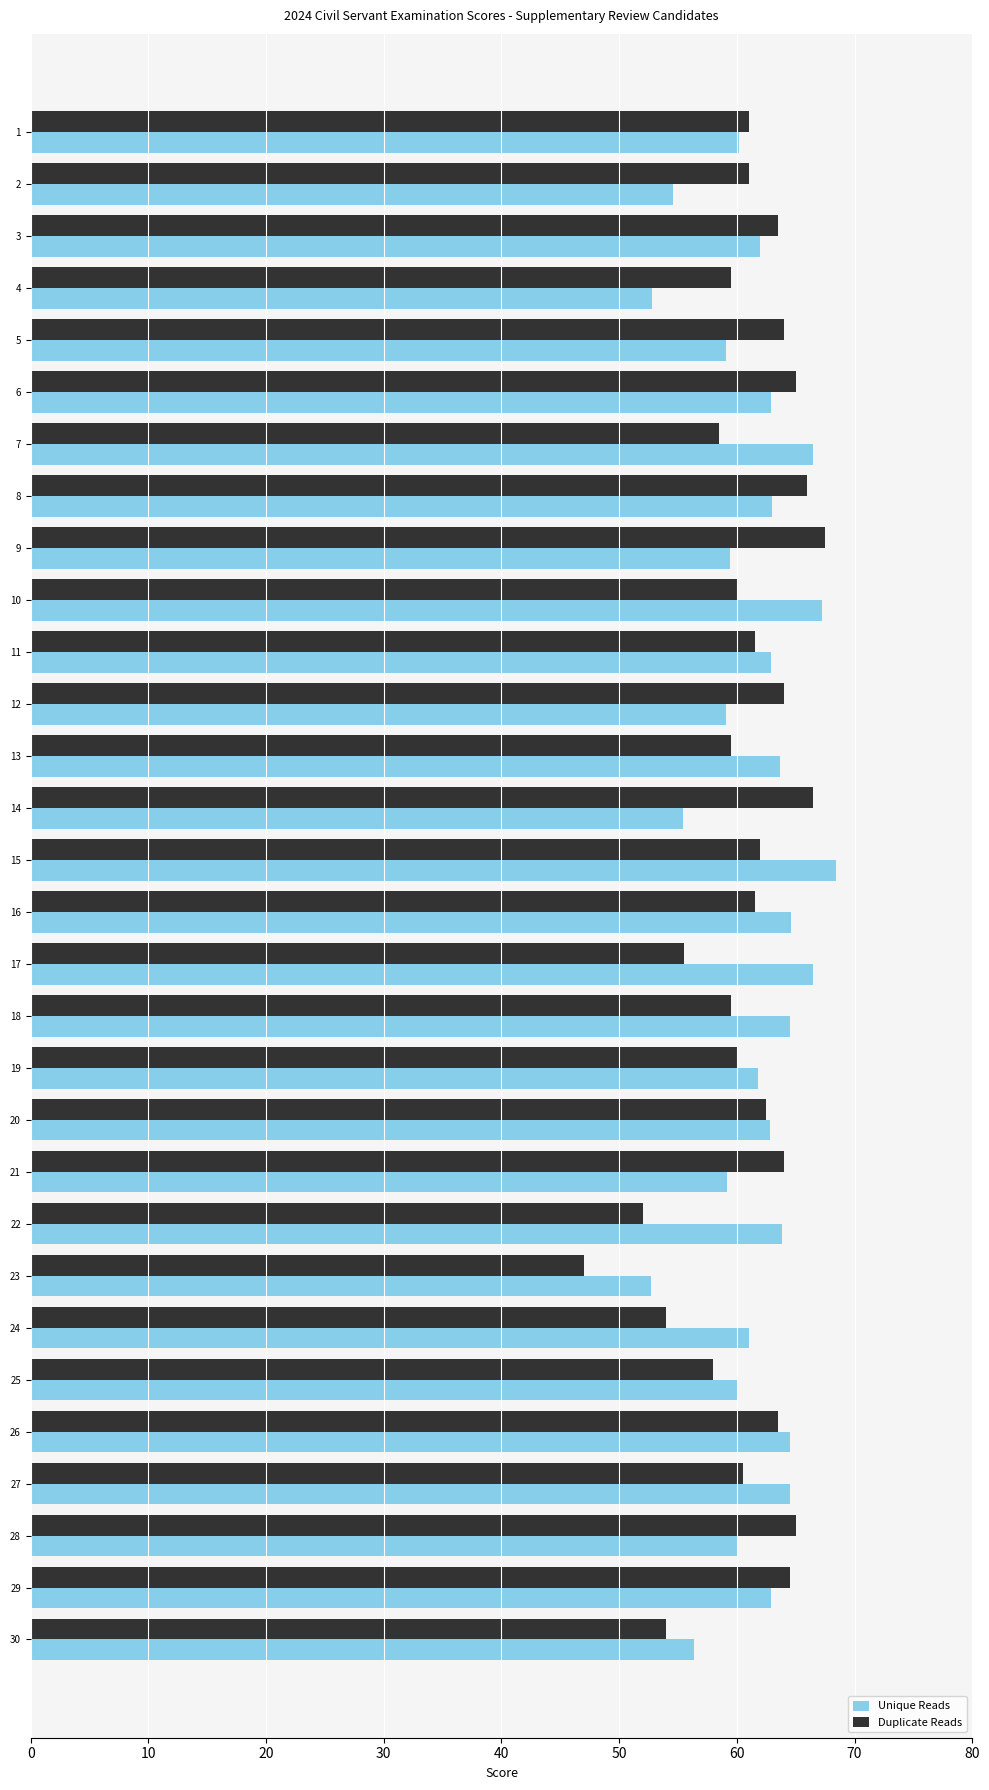

Count the number of data series in this chart.

2